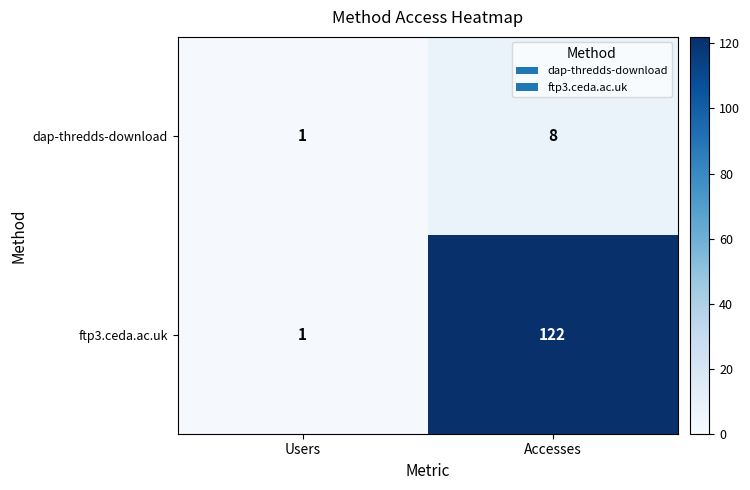

List the series in order of their peak value, lowest first.

dap-thredds-download, ftp3.ceda.ac.uk